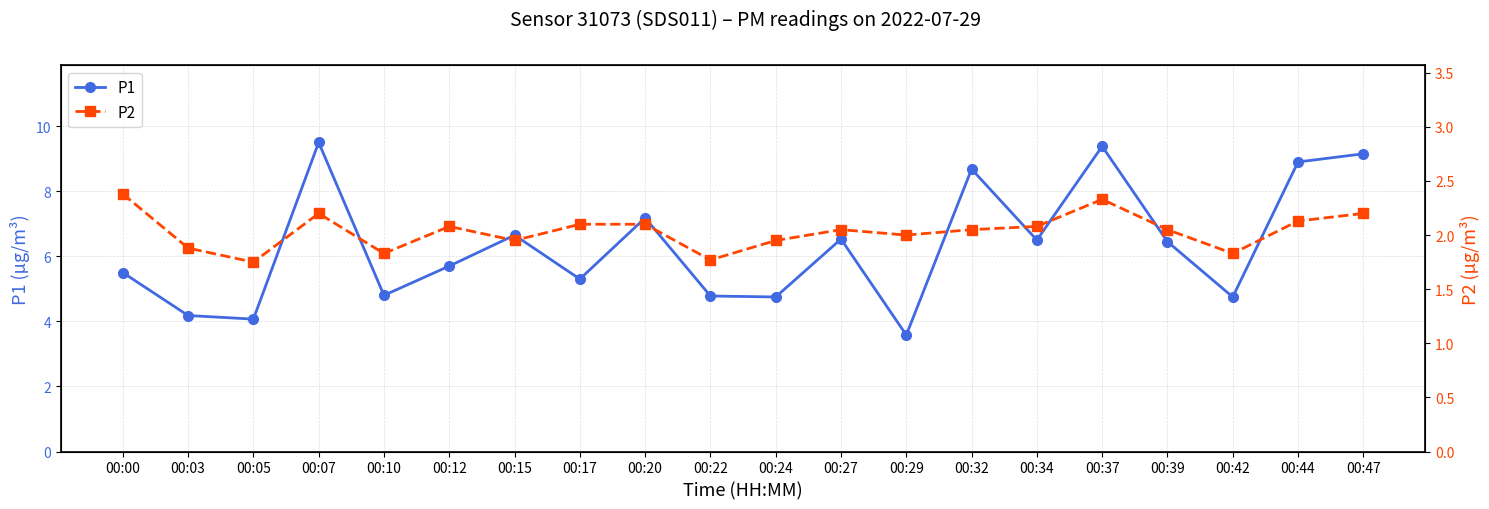

What is the average value of the P1 series?

6.3